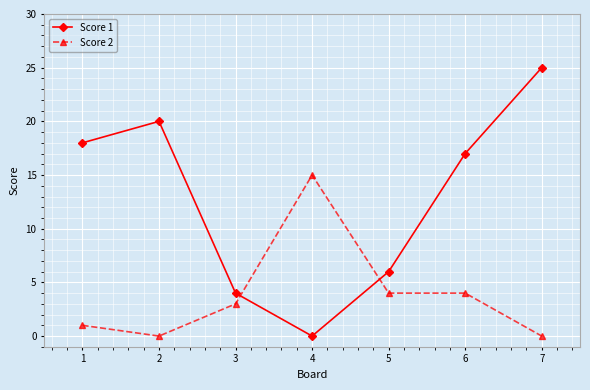

True or false: Score 2 has more than 2 points higher than both neighbors.

False